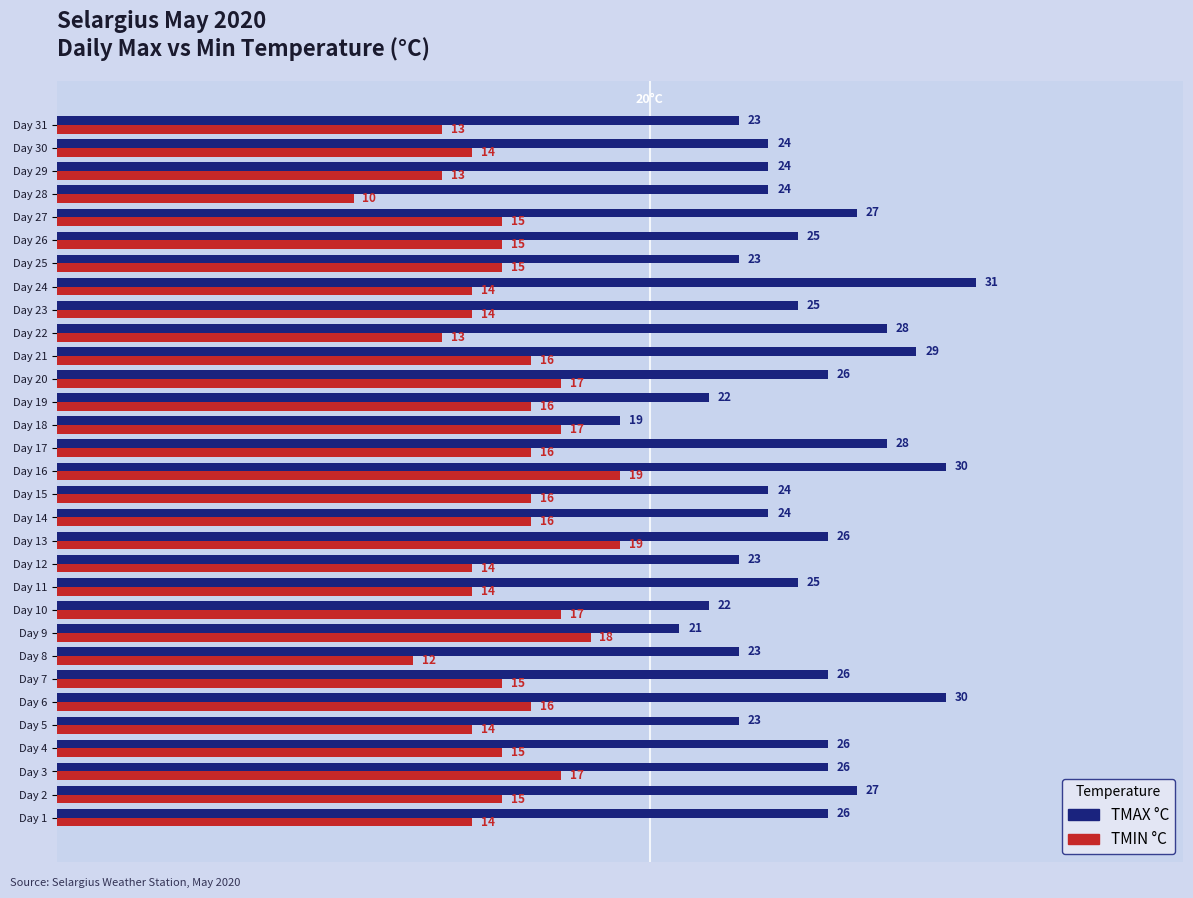

How many TMIN °C values are between 14 and 16?

19